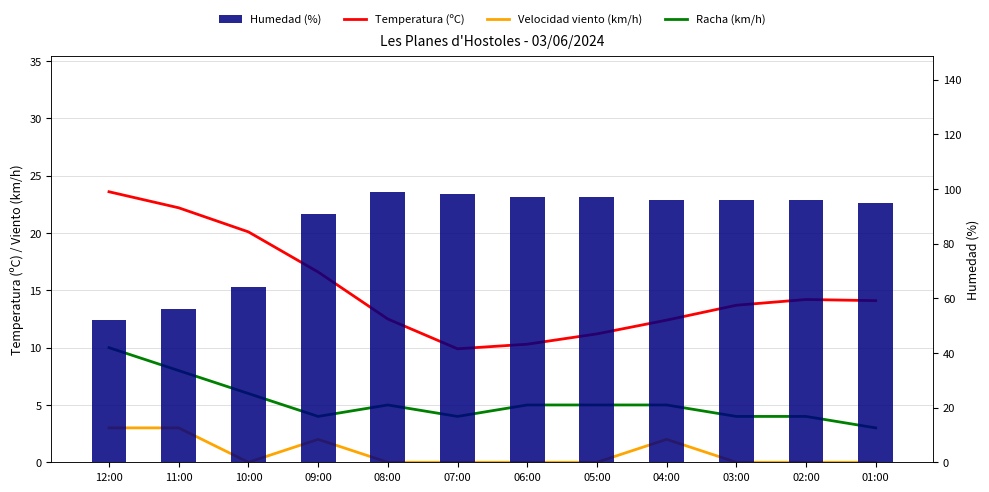

Where is Humedad (%) nearest to the value 75?

10:00